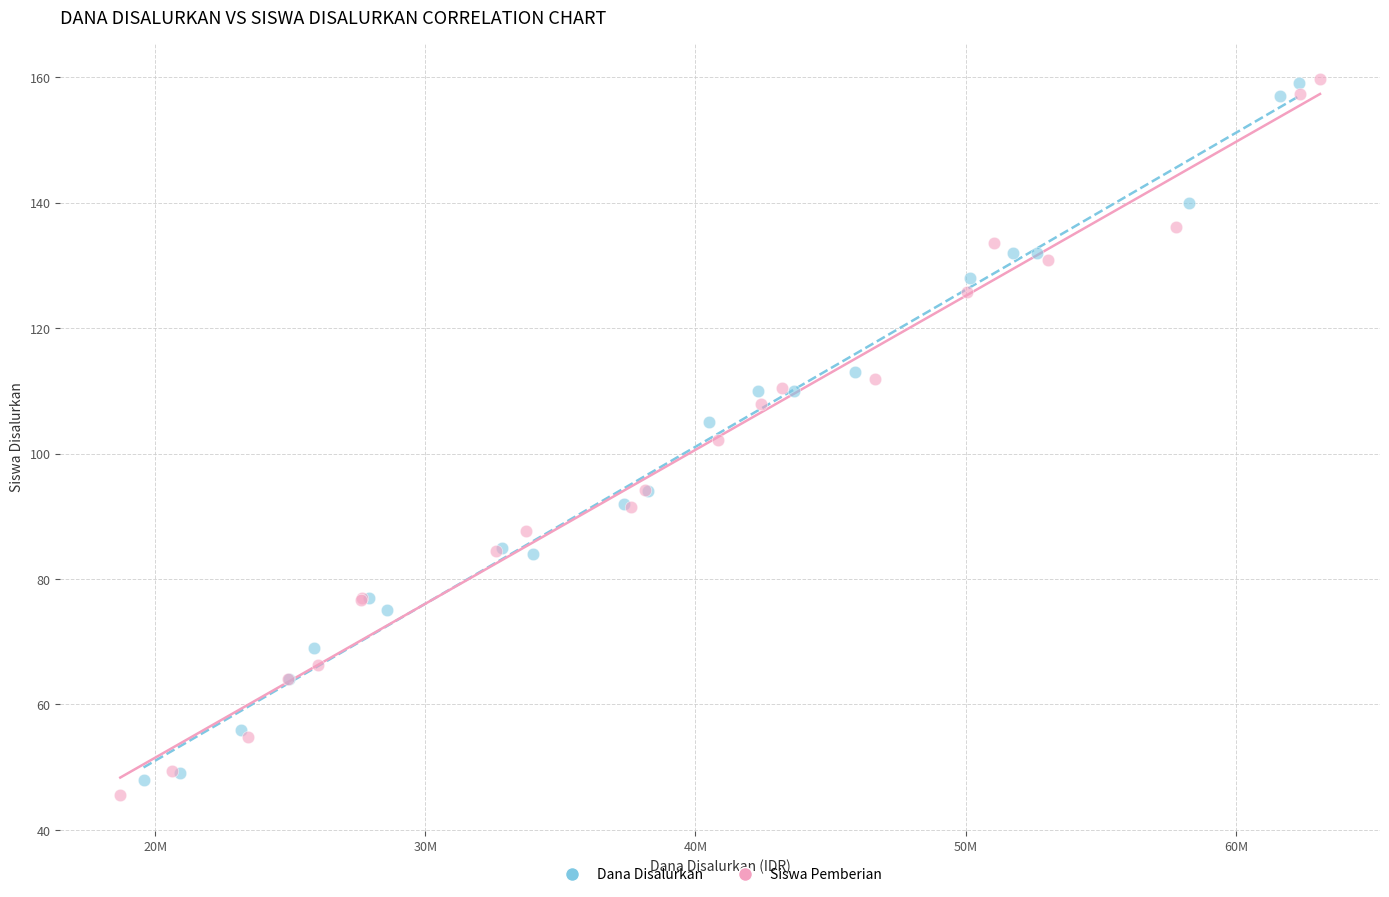

Which series has the widest spread of Y values?

Siswa Pemberian